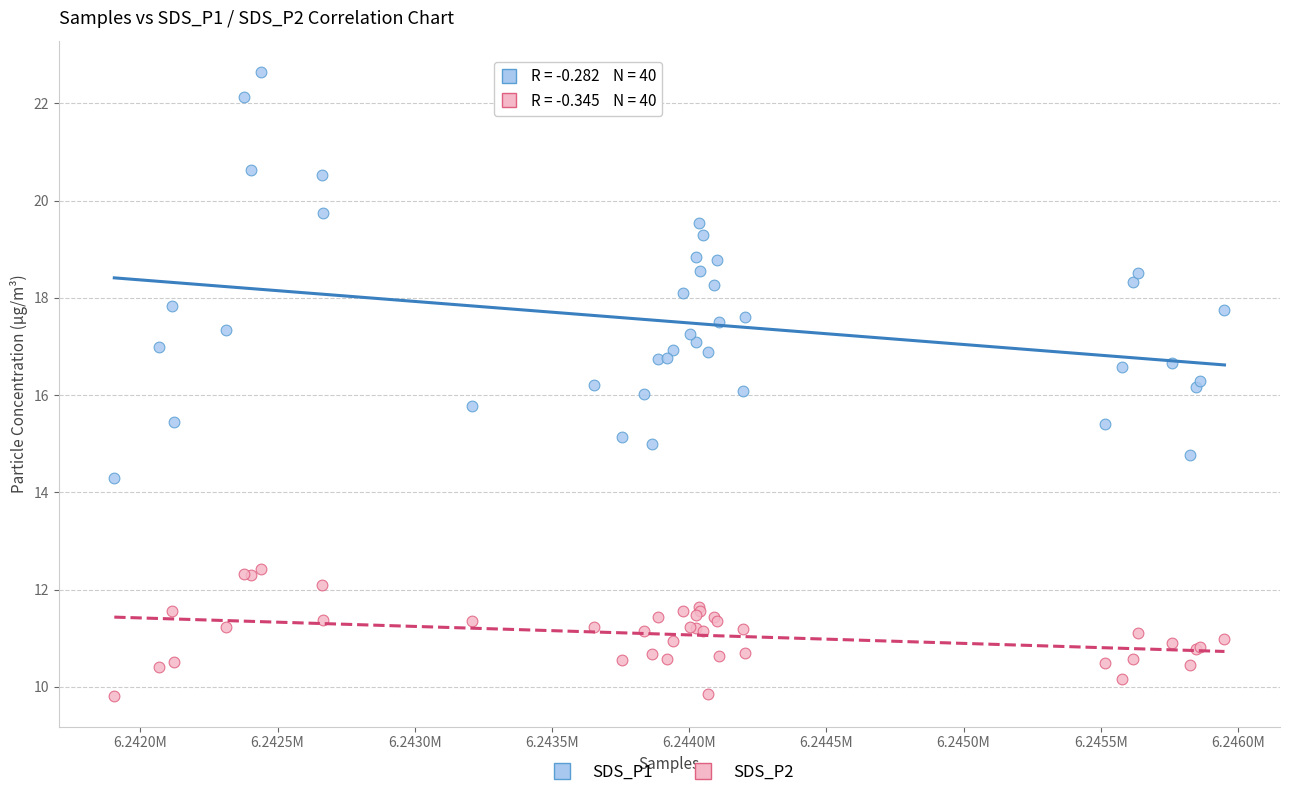

Which series contains the lowest Y value?

SDS_P2